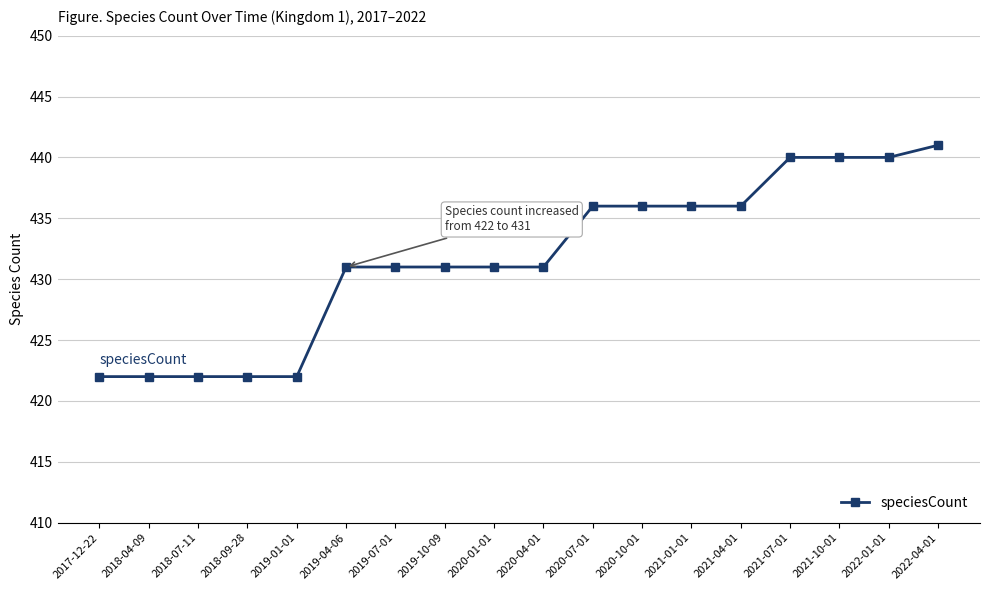

Is it true that the value at 2017-12-22 is 422?

True